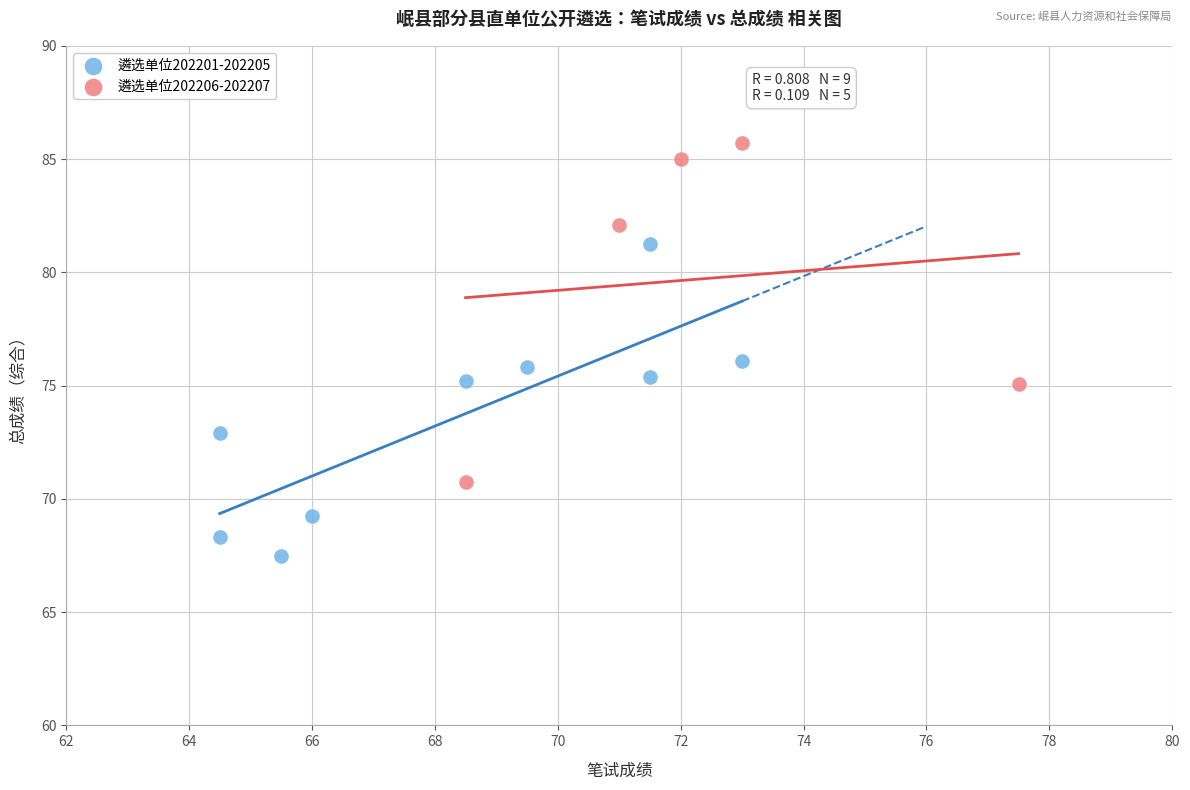

Which series reaches the minimum Y coordinate?

遴选单位202201-202205